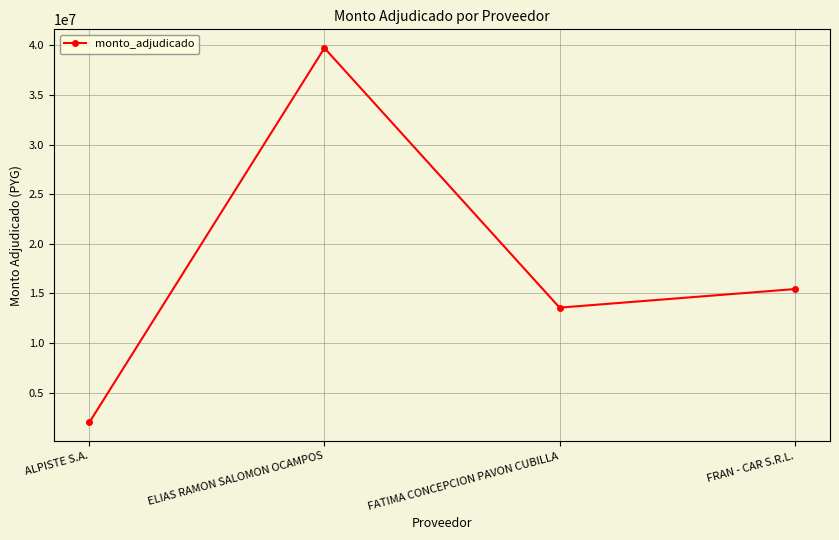

True or false: the data shows 25062417 at FRAN - CAR S.R.L..

False